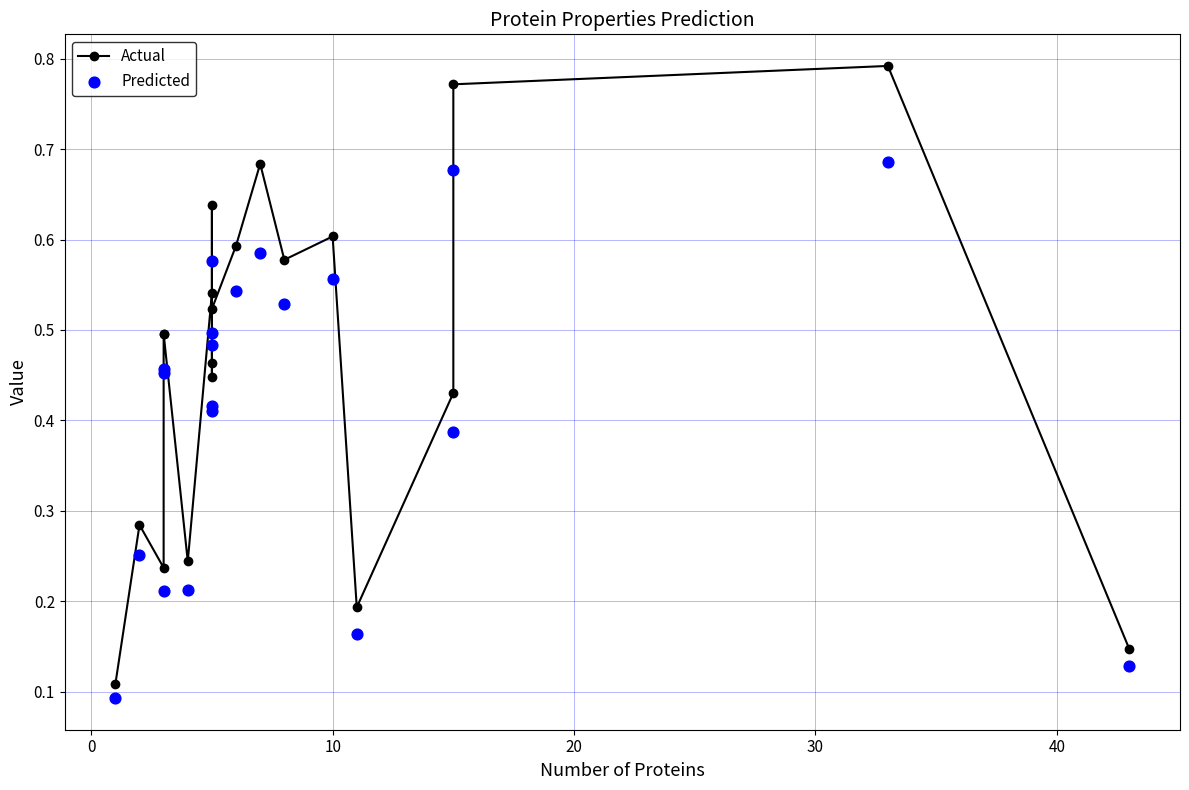

Which series has the largest total across all categories?

Actual